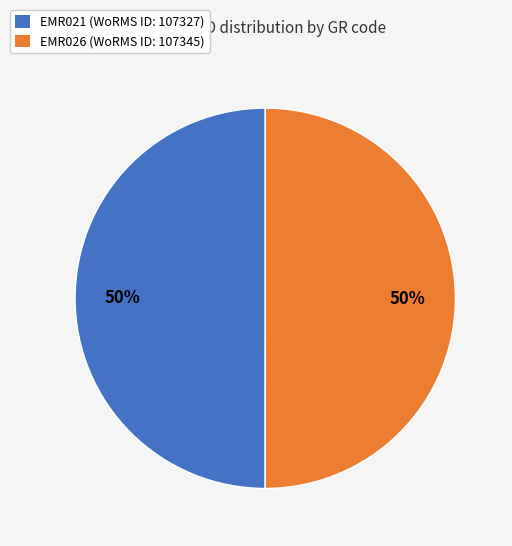

What is the ratio of the value at EMR026 (WoRMS ID: 107345) to the value at EMR021 (WoRMS ID: 107327)?

1.0